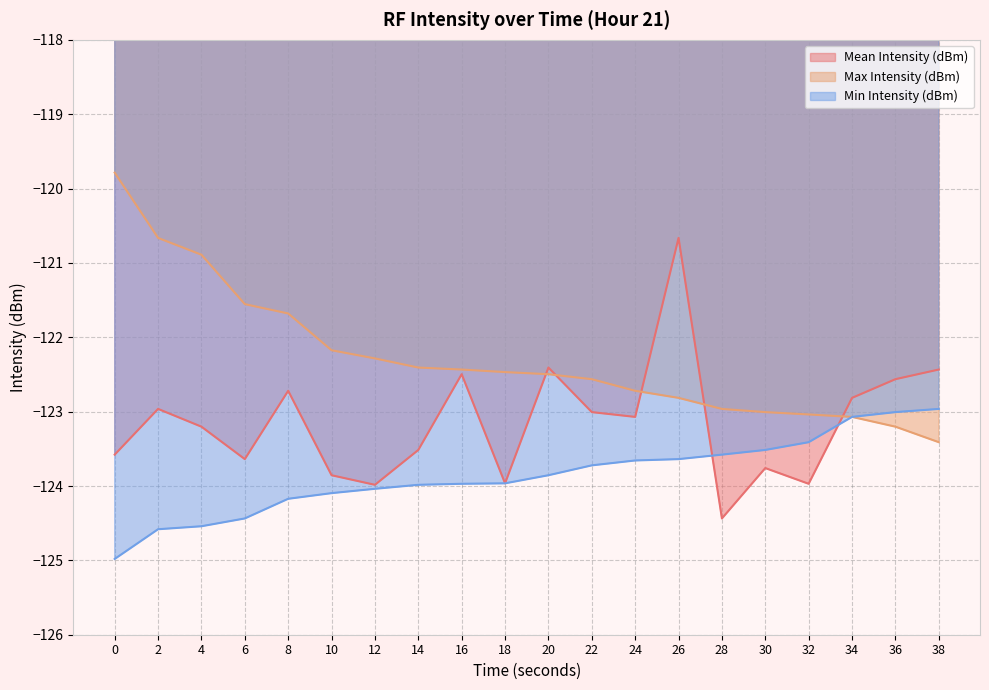

Reading left to right, what are all the values shown in this chart?

Mean Intensity (dBm): -123.6	-123.0	-123.2	-123.6	-122.7	-123.9	-124.0	-123.5	-122.5	-124.0	-122.4	-123.0	-123.1	-120.7	-124.4	-123.8	-124.0	-122.8	-122.6	-122.4
Max Intensity (dBm): -119.8	-120.7	-120.9	-121.6	-121.7	-122.2	-122.3	-122.4	-122.4	-122.5	-122.5	-122.6	-122.7	-122.8	-123.0	-123.0	-123.0	-123.1	-123.2	-123.4
Min Intensity (dBm): -125.0	-124.6	-124.5	-124.4	-124.2	-124.1	-124.0	-124.0	-124.0	-124.0	-123.9	-123.7	-123.7	-123.6	-123.6	-123.5	-123.4	-123.1	-123.0	-123.0